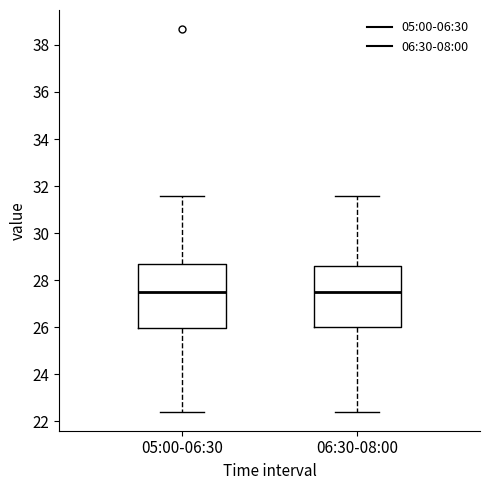

Reading left to right, read every box against the y-axis: the position of its median line, the range the box covers, and the ends of its whiskers. The values are not printed on the chart, so give them approximately, as read against the axis.

05:00-06:30: median 27.4, box 26.0 to 28.6, whiskers 22.4 to 31.6
06:30-08:00: median 27.4, box 26.0 to 28.6, whiskers 22.4 to 31.6